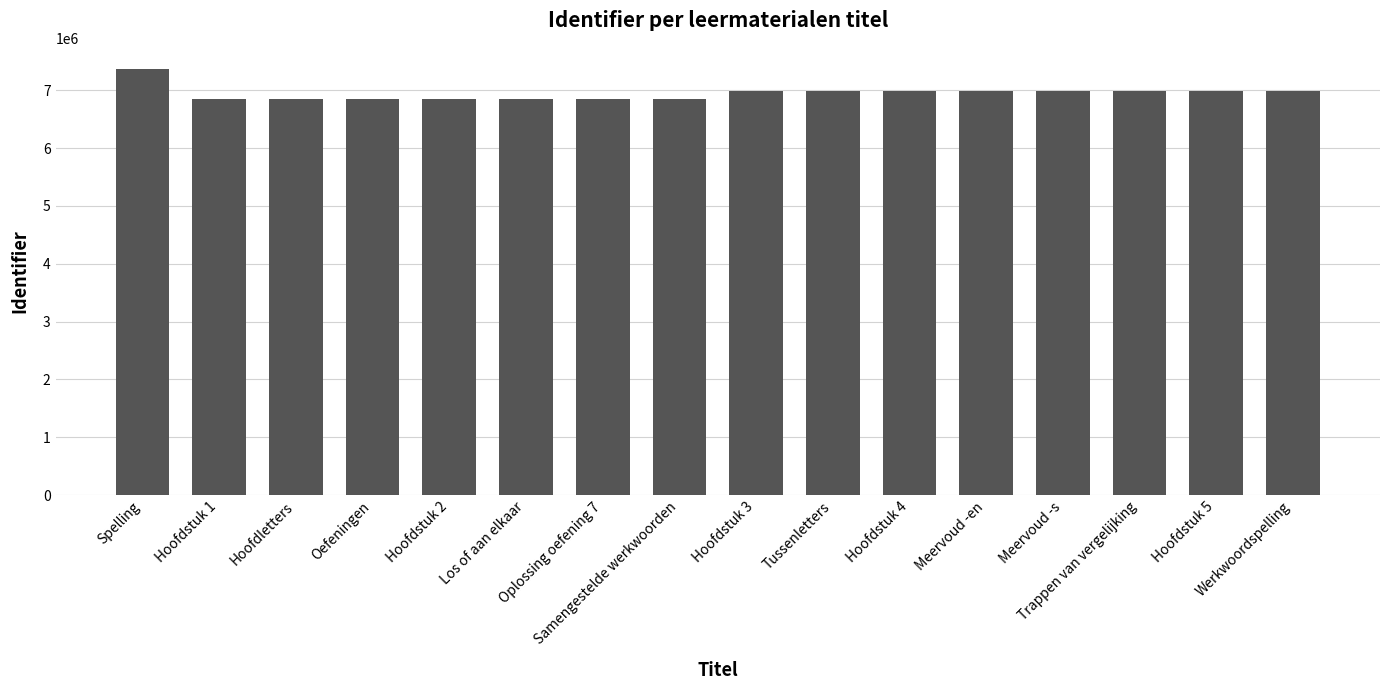

What is the change in value from Oefeningen to Samengestelde werkwoorden?

+8